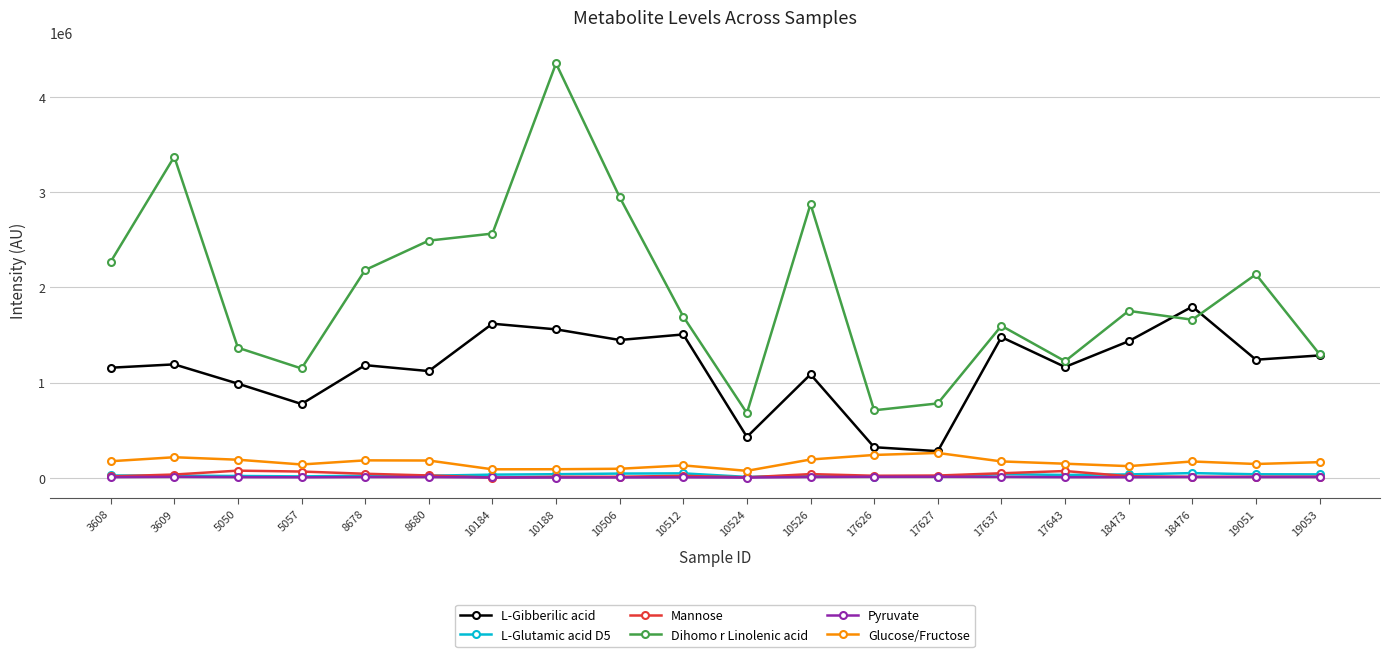

True or false: Dihomo r Linolenic acid and Pyruvate intersect in this chart.

False